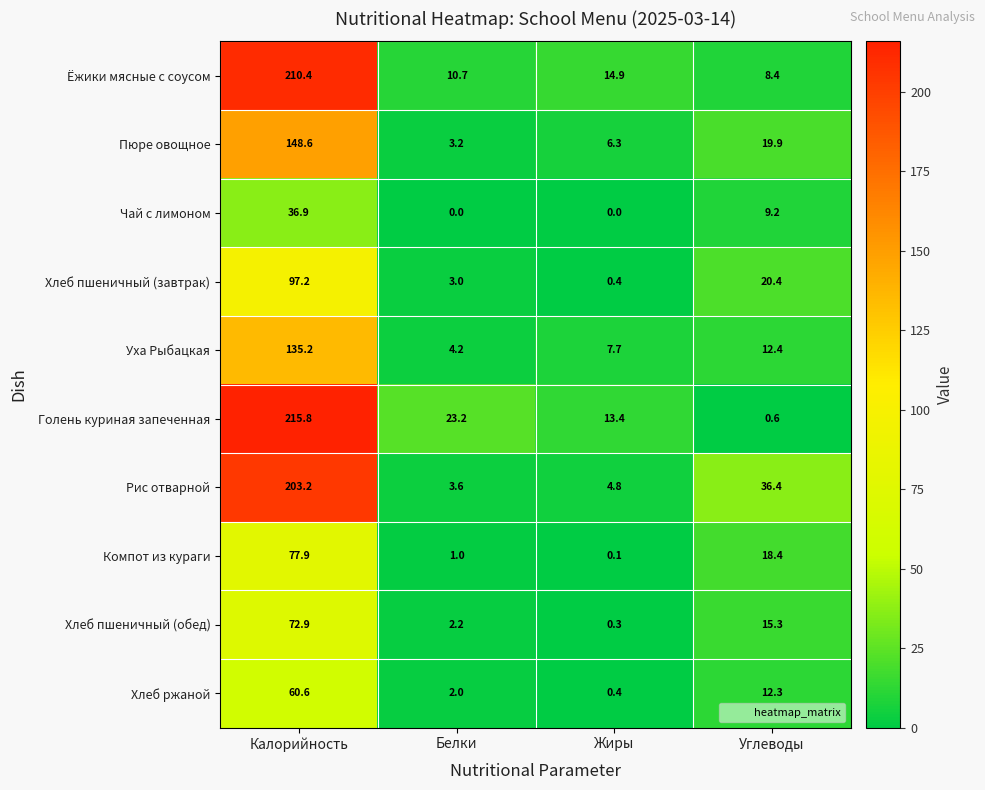

Is it true that Хлеб ржаной equals 4.1 at Углеводы?

False